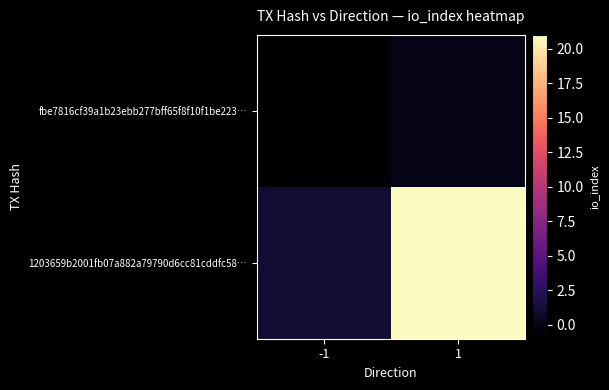

Between -1 and 1, which series saw the biggest shift?

1203659b2001fb07a882a79790d6cc81cddfc58…